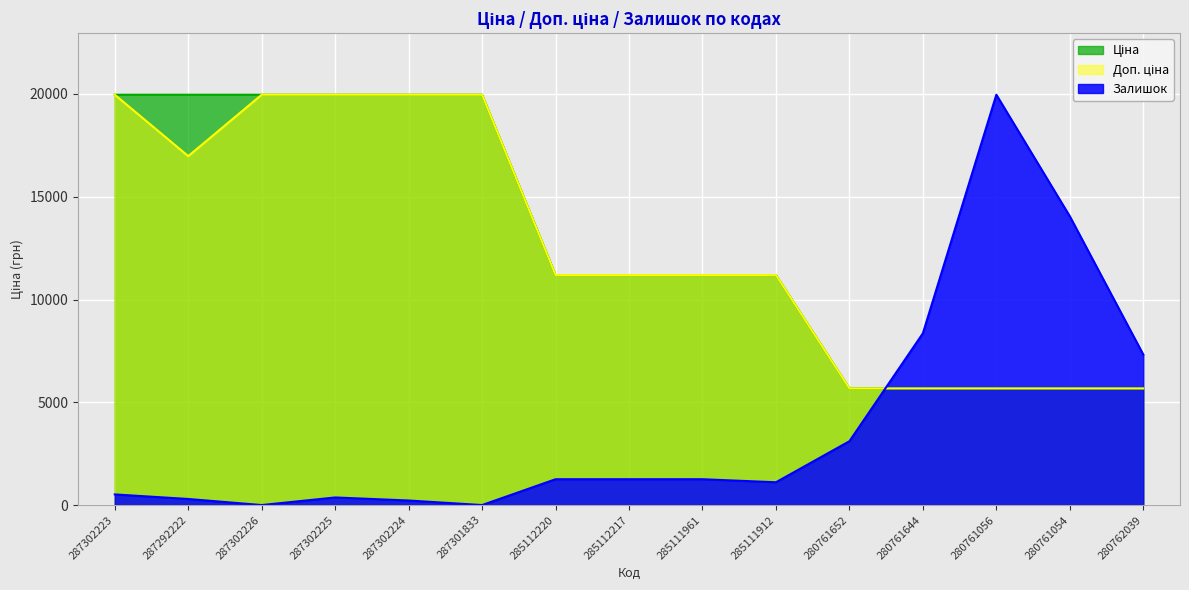

What is the difference between the maximum and minimum values in the Доп. ціна series?

14290.3